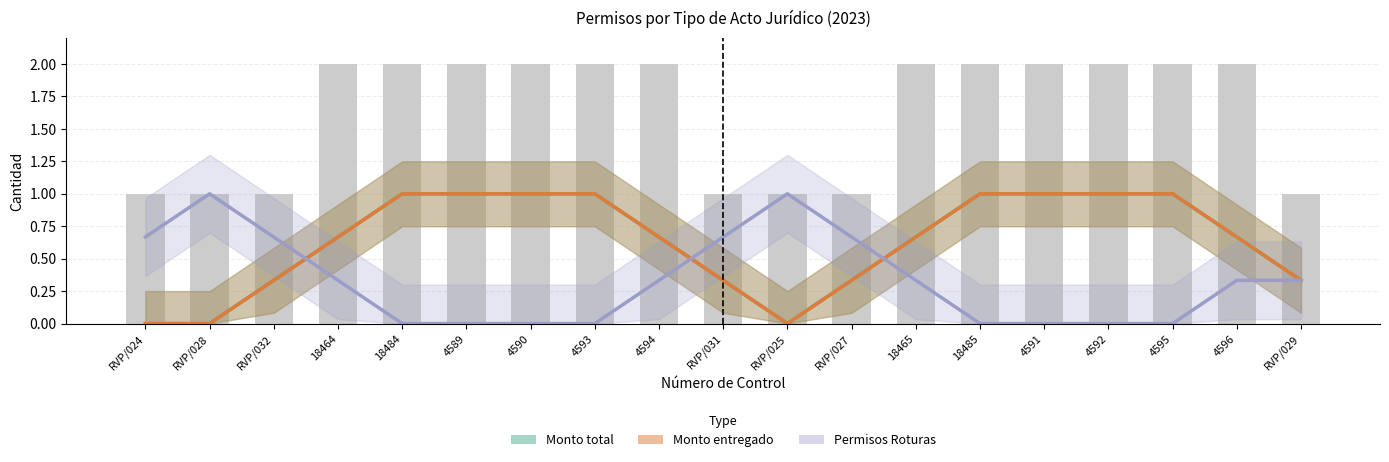

Does the chart contain any negative values?

No